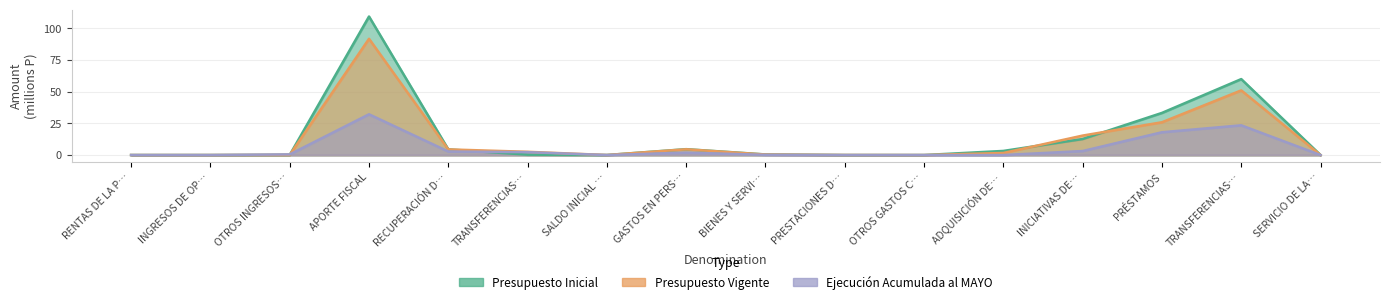

How many distinct data groups are displayed?

3